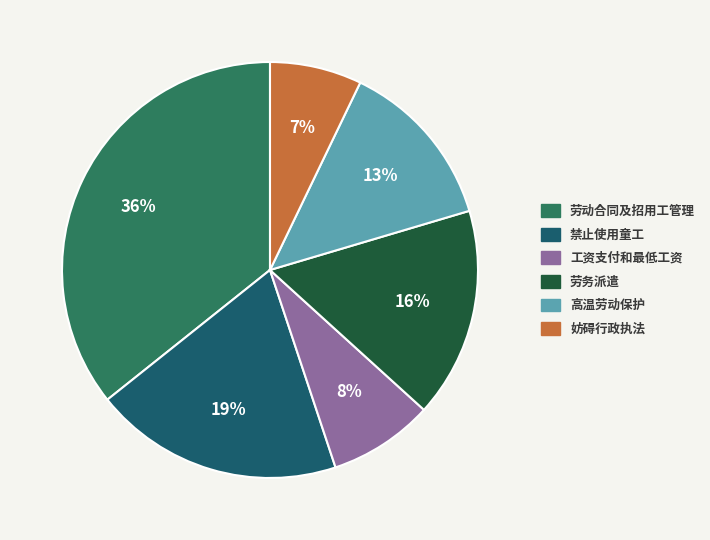

To the nearest percent, what percentage of the pie is 劳务派遣?

16%